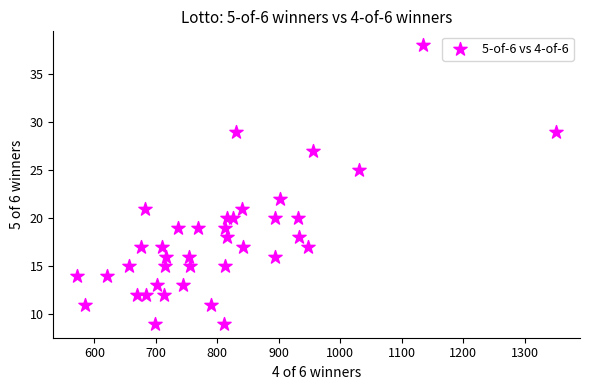

What is the range of Y values (max minus min)?

29